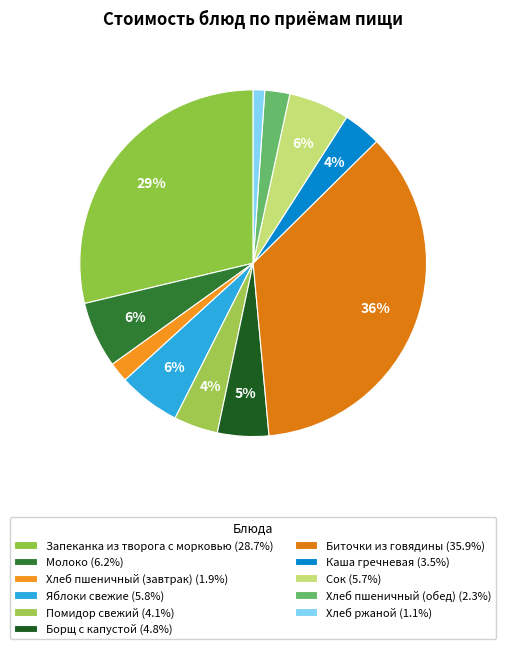

Combined, what portion of the pie is Сок and Помидор свежий?

9.8%